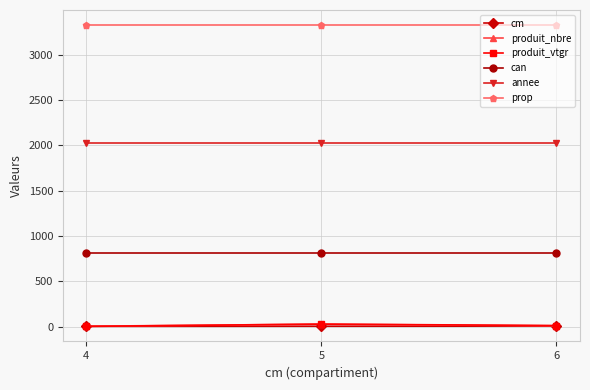

What are all the series names shown in the legend?

cm, produit_nbre, produit_vtgr, can, annee, prop